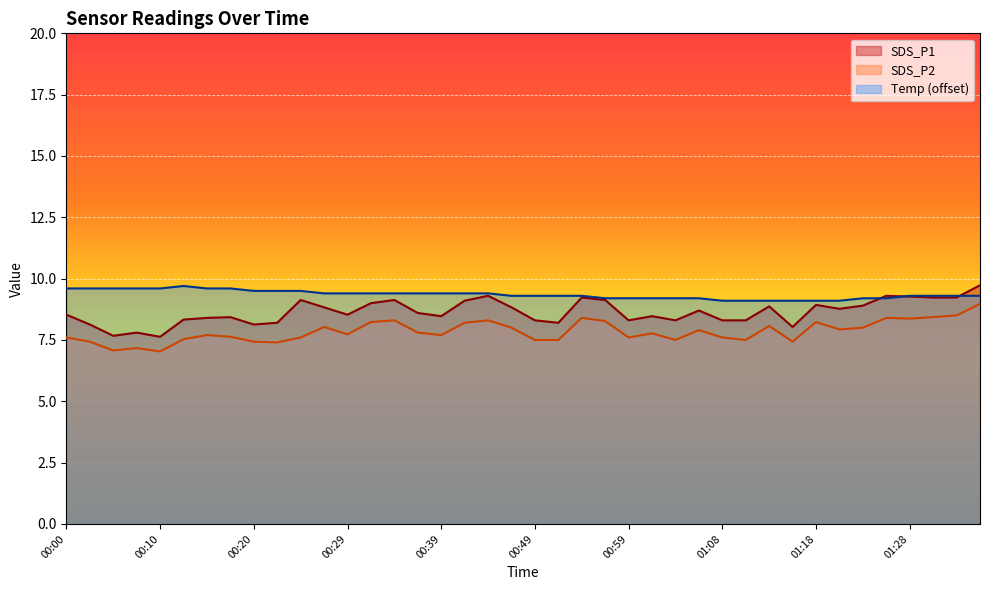

Is it true that Temp equals 2.2 at 00:49?

False